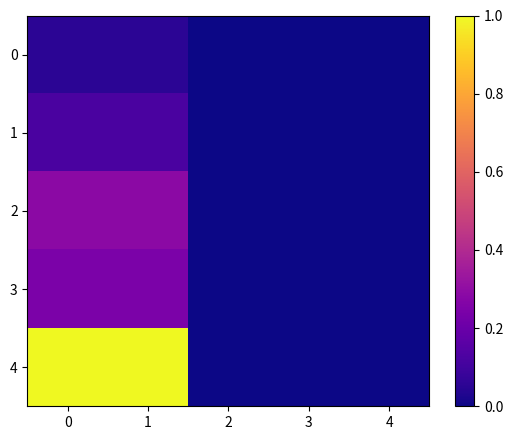

Which series has the widest spread of values?

4